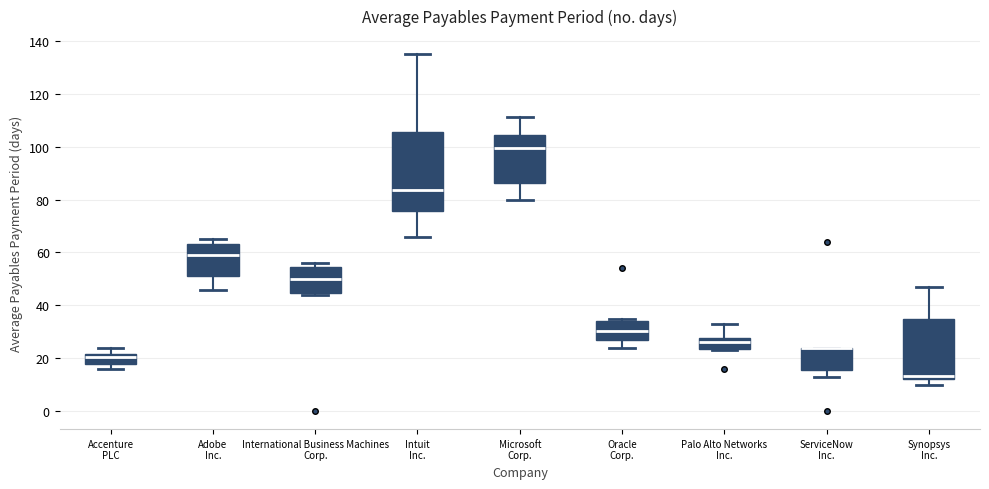

Reading left to right, read every box against the y-axis: the position of its median line, the range the box covers, and the ends of its whiskers. The values are not printed on the chart, so give them approximately, as read against the axis.

Accenture PLC: median 20, box 18 to 22, whiskers 16 to 24
Adobe Inc.: median 60, box 52 to 64, whiskers 46 to 66
International Business Machines Corp.: median 50, box 44 to 54, whiskers 44 (just below the box's lower edge) to 56
Intuit Inc.: median 84, box 76 to 106, whiskers 66 to 136
Microsoft Corp.: median 100, box 86 to 104, whiskers 80 to 112
Oracle Corp.: median 30, box 26 to 34, whiskers 24 to 36
Palo Alto Networks Inc.: median 26, box 24 to 28, whiskers 24 to 34
ServiceNow Inc.: median 24 (drawn on the box's upper edge), box 16 to 24, whiskers 14 to 24
Synopsys Inc.: median 14, box 12 to 36, whiskers 10 to 48